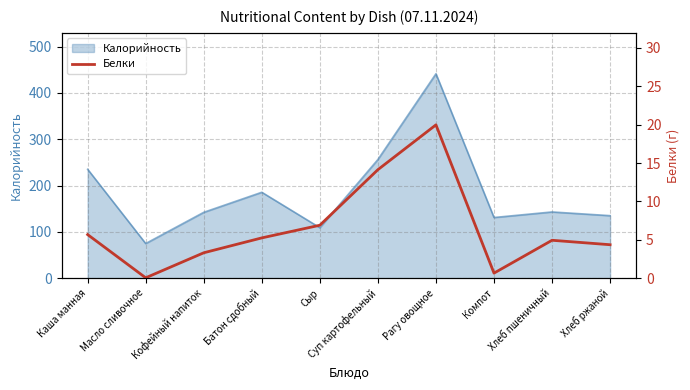

At which category does the data reach its first local valley?

Масло сливочное